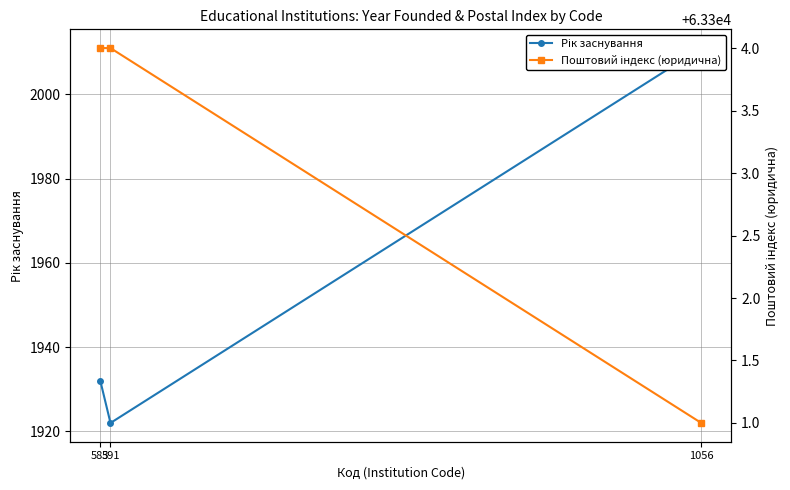

Reading right to left, extract all data points from this chart.

Рік заснування: 2011	1922	1932
Поштовий індекс (юридична): 63301	63304	63304